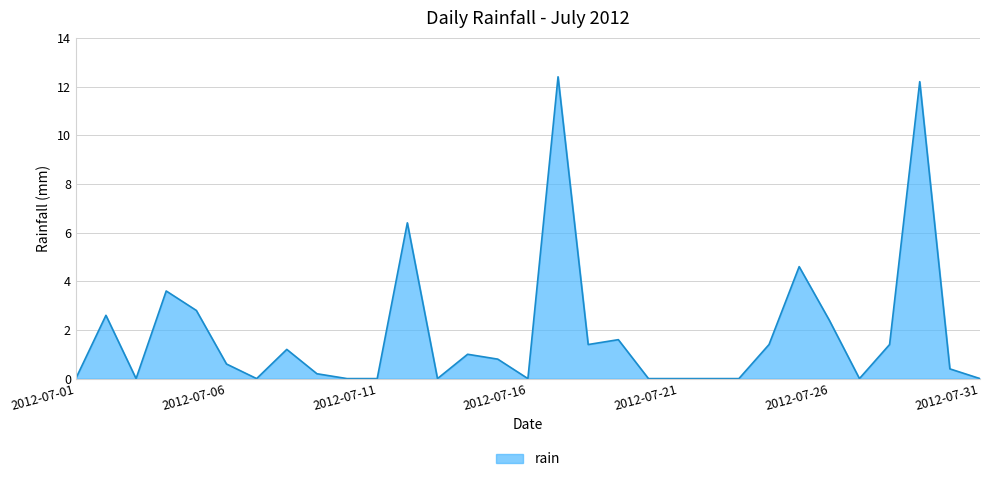

What is the greatest value displayed?

12.4